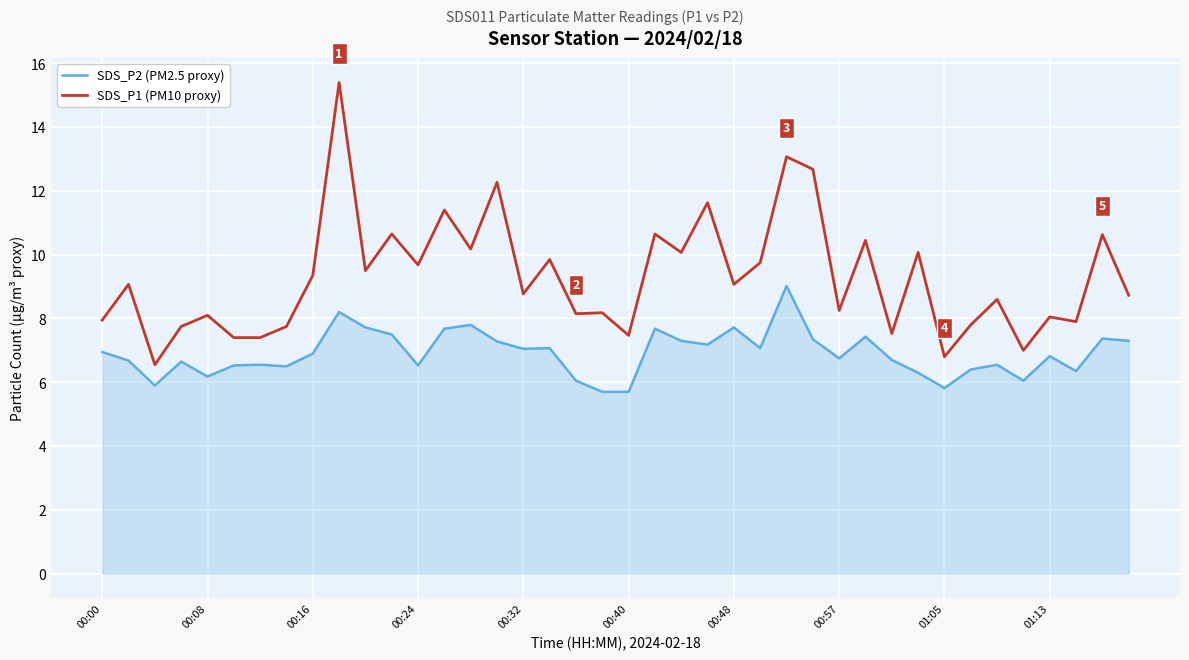

True or false: SDS_P1 (PM10 proxy) and SDS_P2 (PM2.5 proxy) intersect in this chart.

False